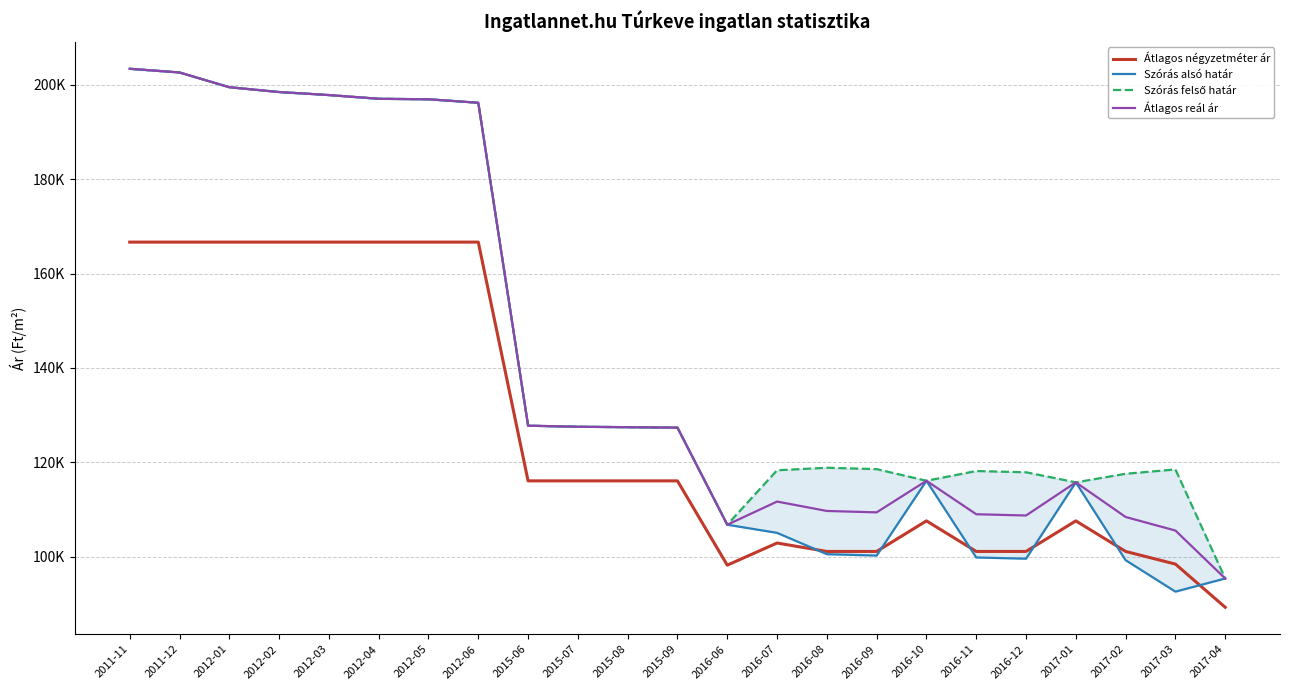

What is the value of the Átlagos reál ár point at the 3rd from the left?

199485